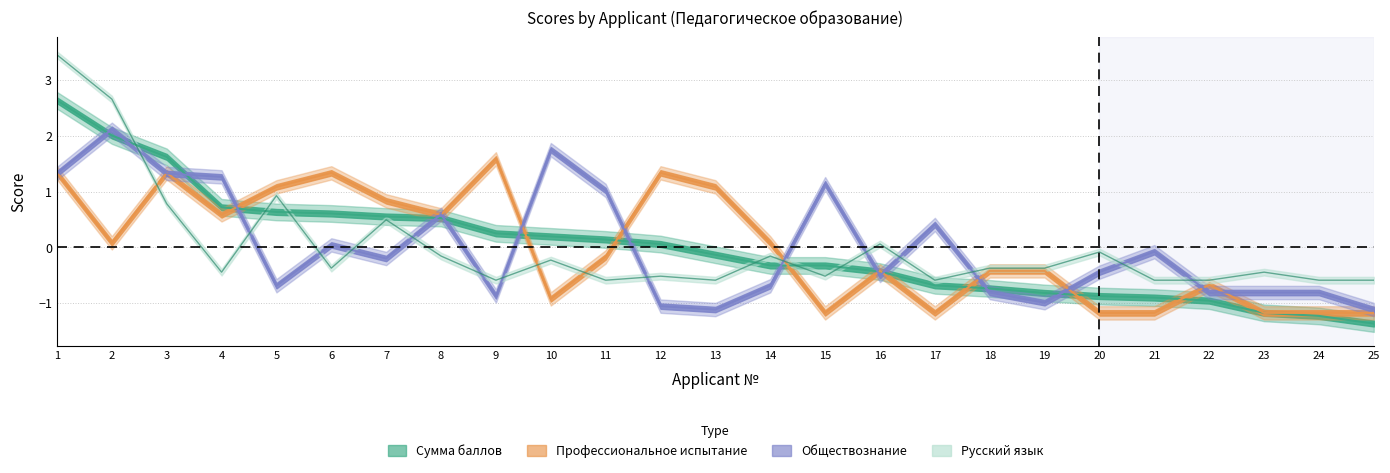

What is the difference between the highest and lowest values at 14?

0.8